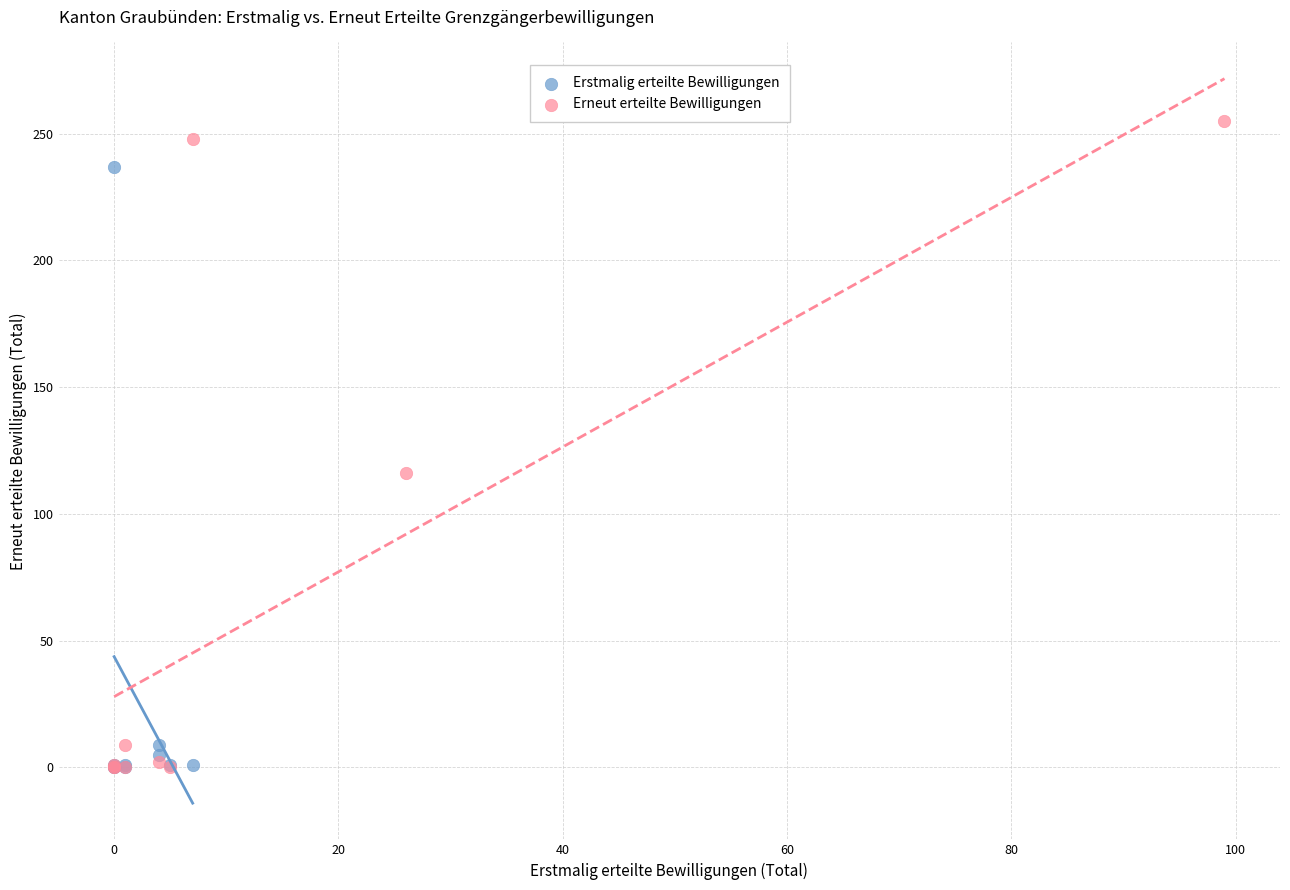

Which series has the widest spread of Y values?

Erneut erteilte Bewilligungen